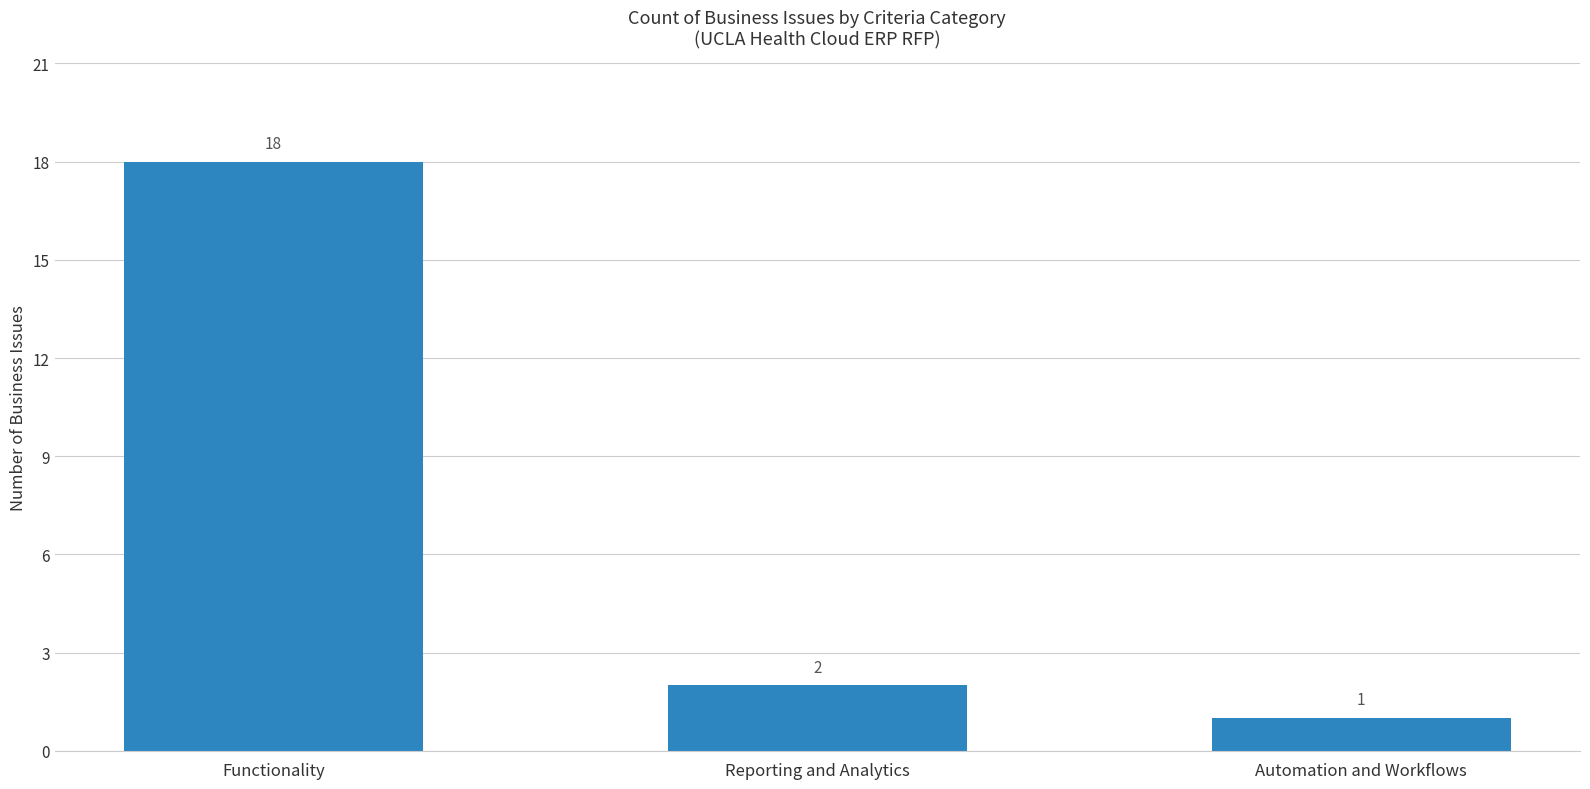

Are the bars grouped side by side (vs. stacked)?

No